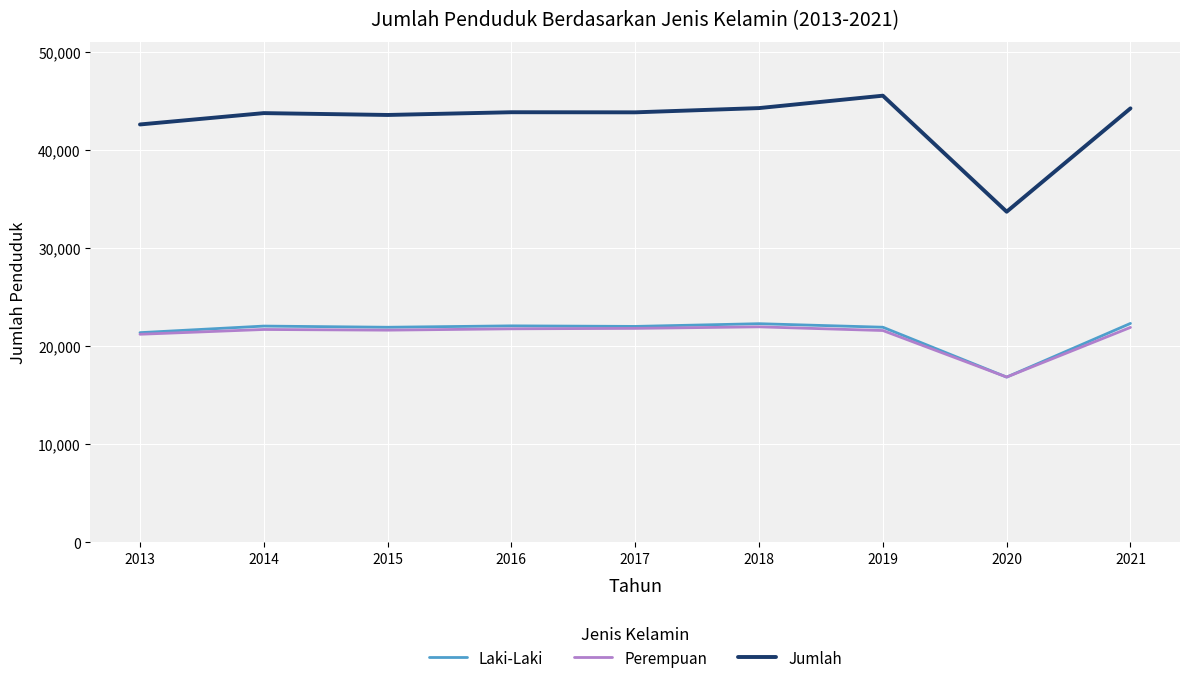

True or false: Jumlah and Laki-Laki intersect in this chart.

False